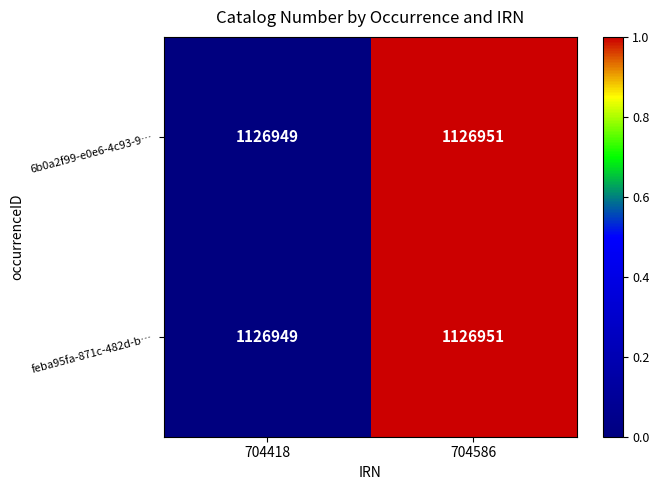

The feba95fa-871c-482d-b… series shows 1126951 at 704586. True or false?

True